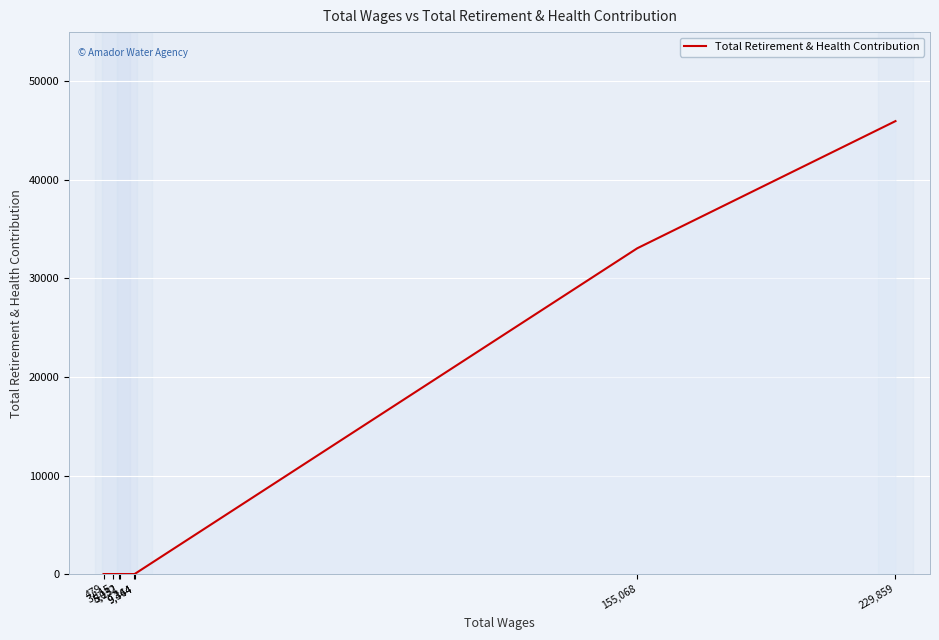

What is the difference between the values at 479 and 229,859?

45968